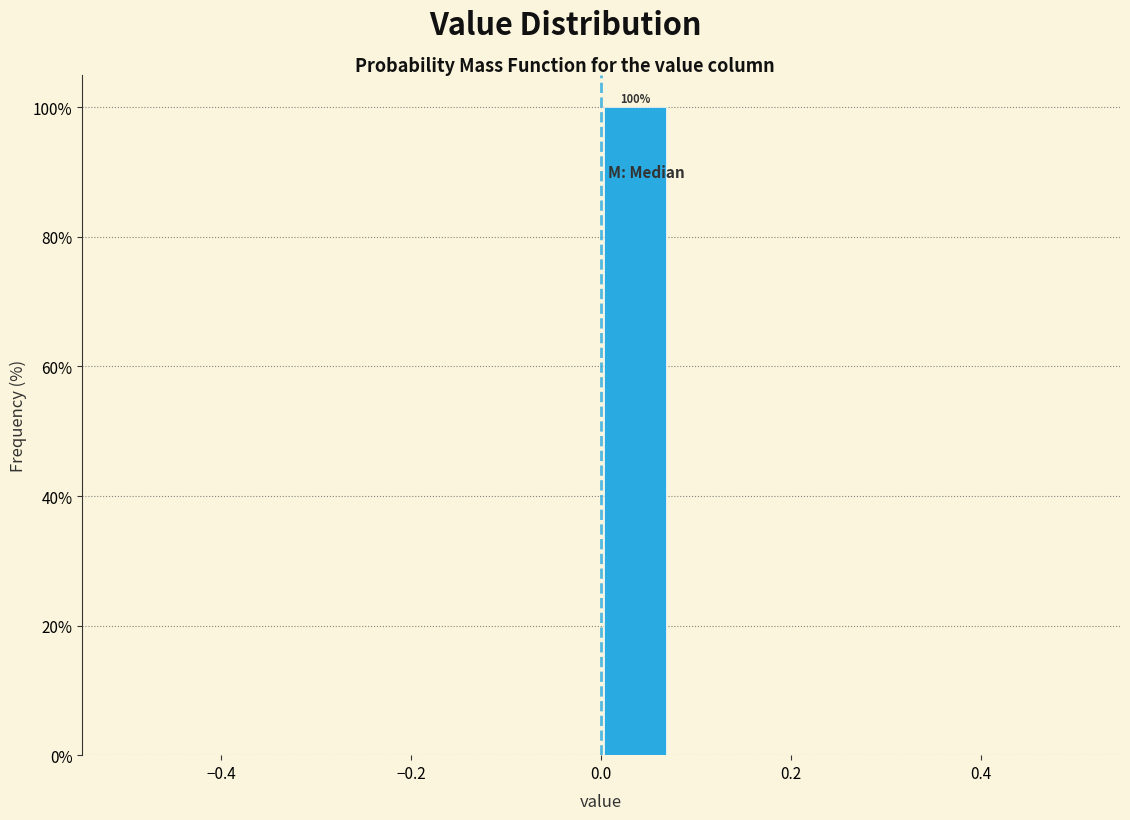

Around what value on the x-axis is the tallest bar? Give the approximate position of its centre, as read against the axis.

0.04